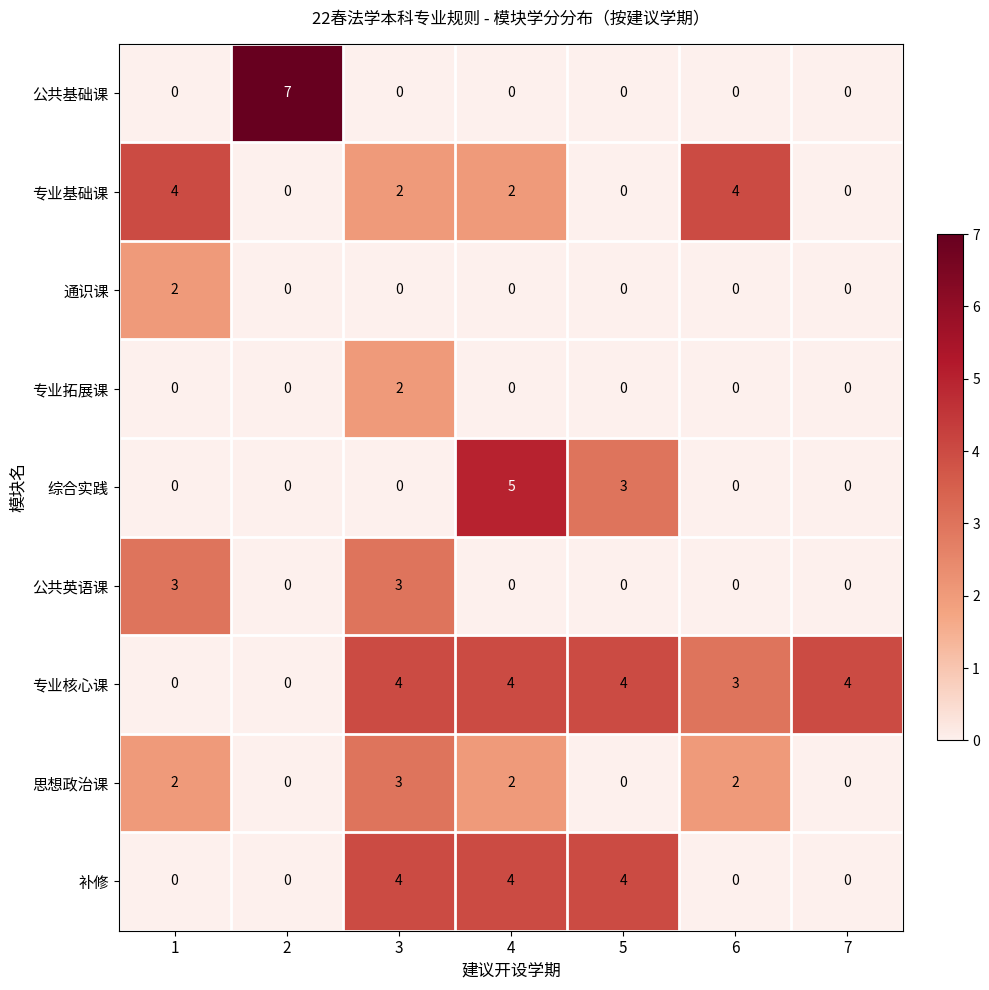

Count the number of categories in the chart.

7